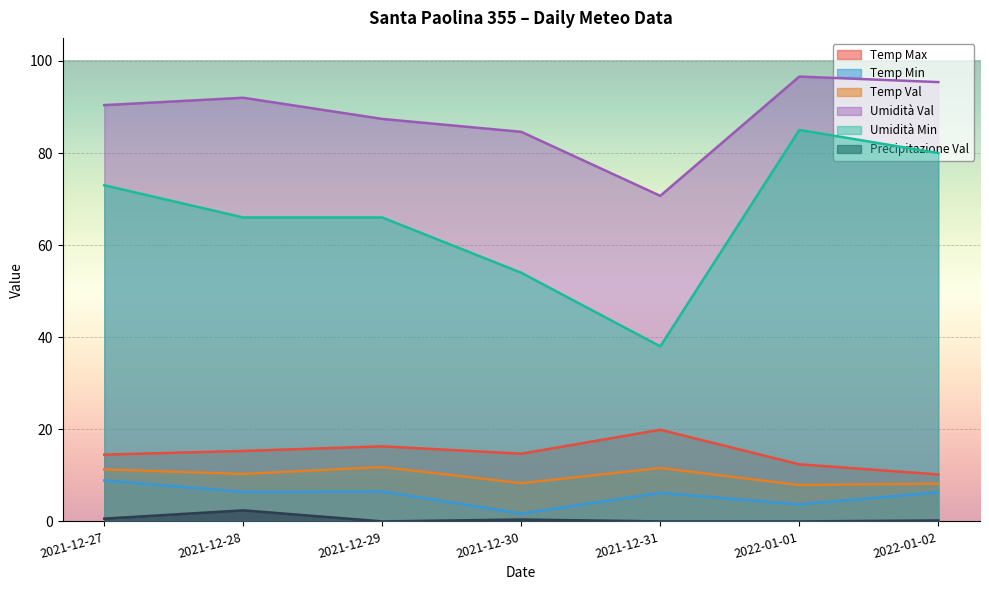

Which series has the largest total across all categories?

Umidità Val